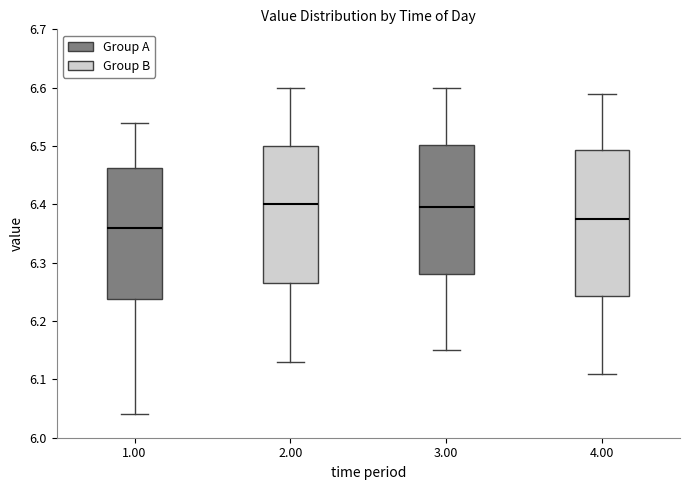

Reading left to right, read every box against the y-axis: the position of its median line, the range the box covers, and the ends of its whiskers. The values are not printed on the chart, so give them approximately, as read against the axis.

1.00: median 6.36, box 6.24 to 6.46, whiskers 6.04 to 6.54
2.00: median 6.40, box 6.27 to 6.50, whiskers 6.13 to 6.60
3.00: median 6.40, box 6.28 to 6.50, whiskers 6.15 to 6.60
4.00: median 6.38, box 6.24 to 6.49, whiskers 6.11 to 6.59